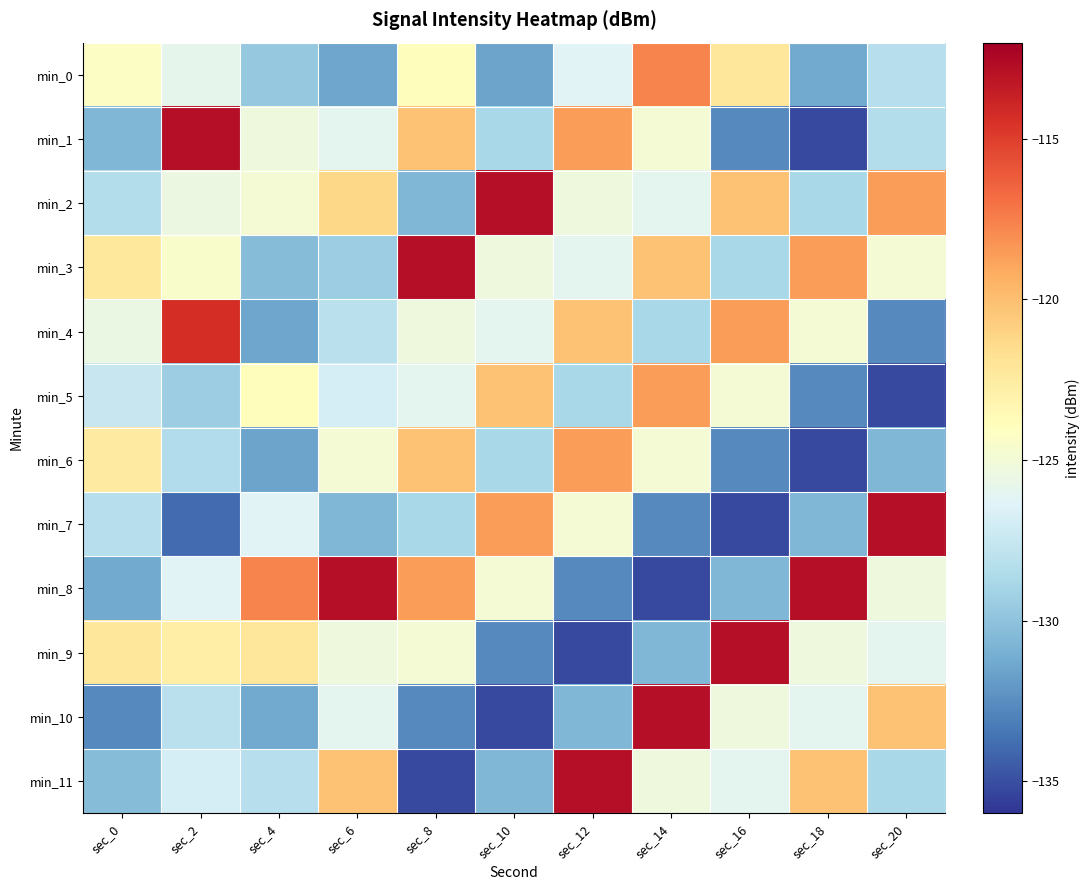

Which series has the widest spread of values?

min_1